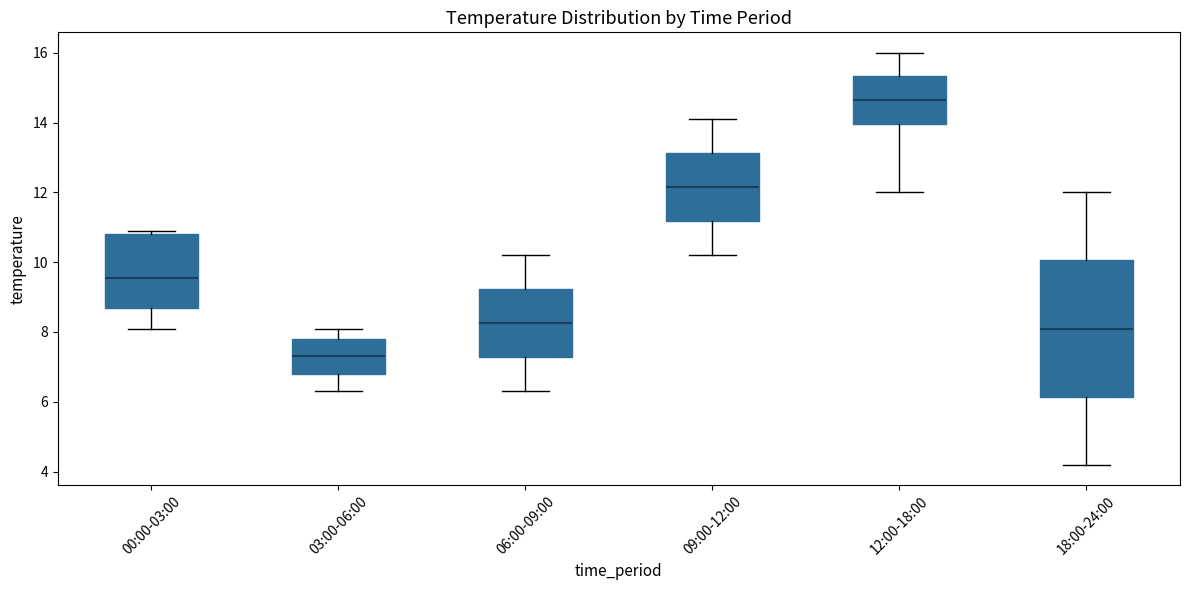

Comparing the boxes themselves (not the whiskers), which one is the tallest?

18:00-24:00